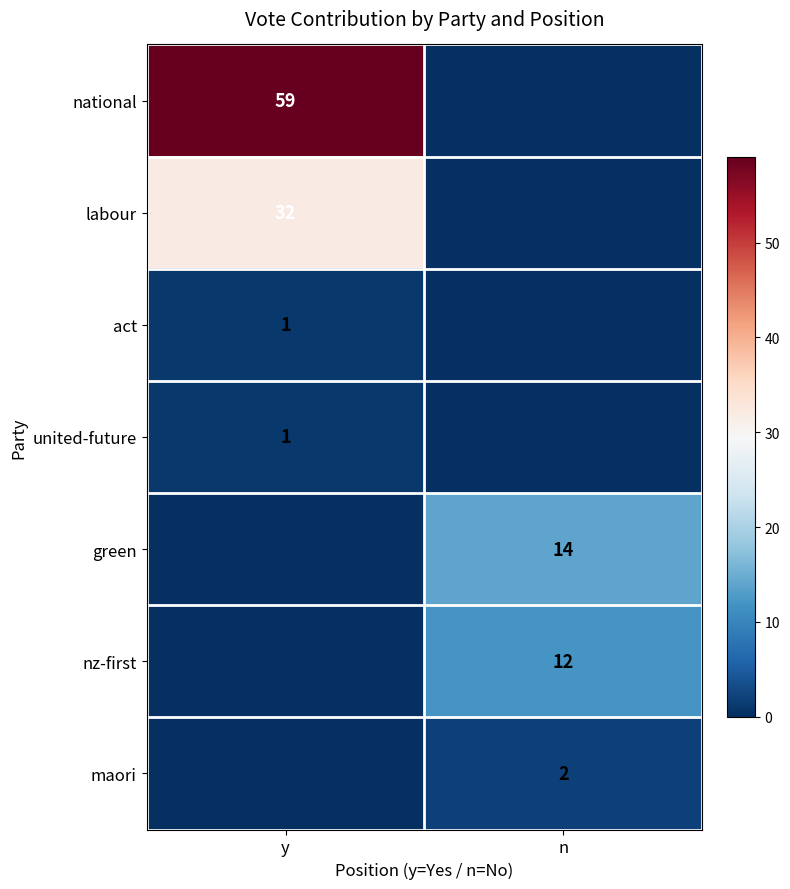

True or false: act has a value of 0 at y.

False